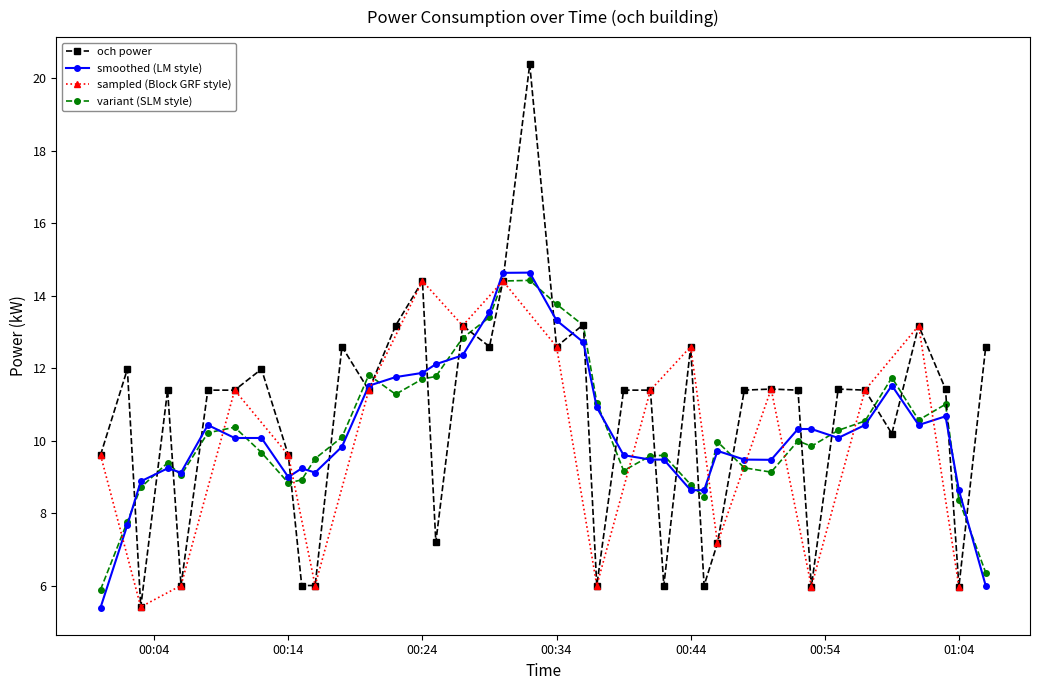

How many data points are above 11?

26